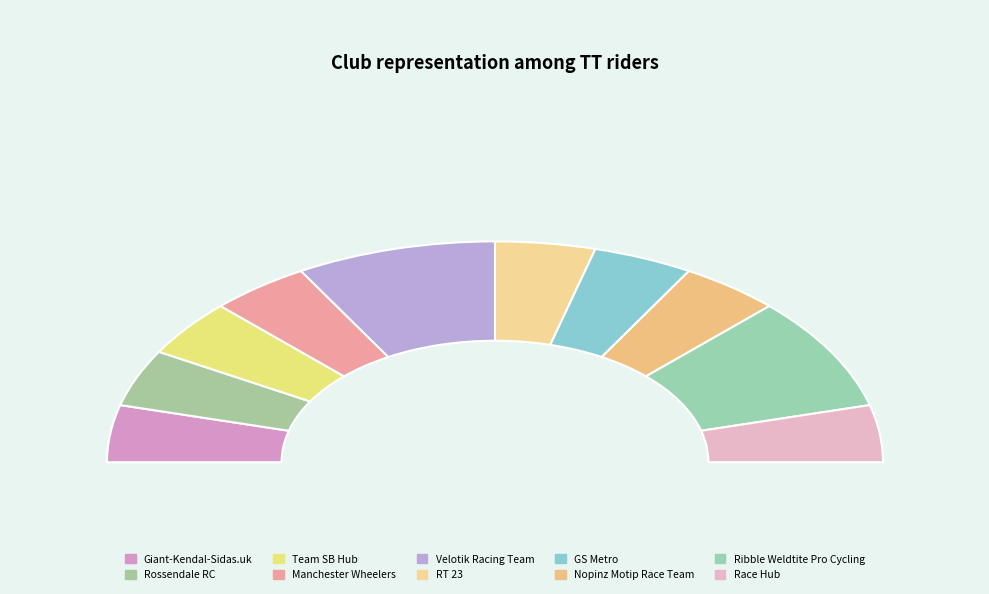

To the nearest percent, what percentage of the pie is Rossendale RC?

8%